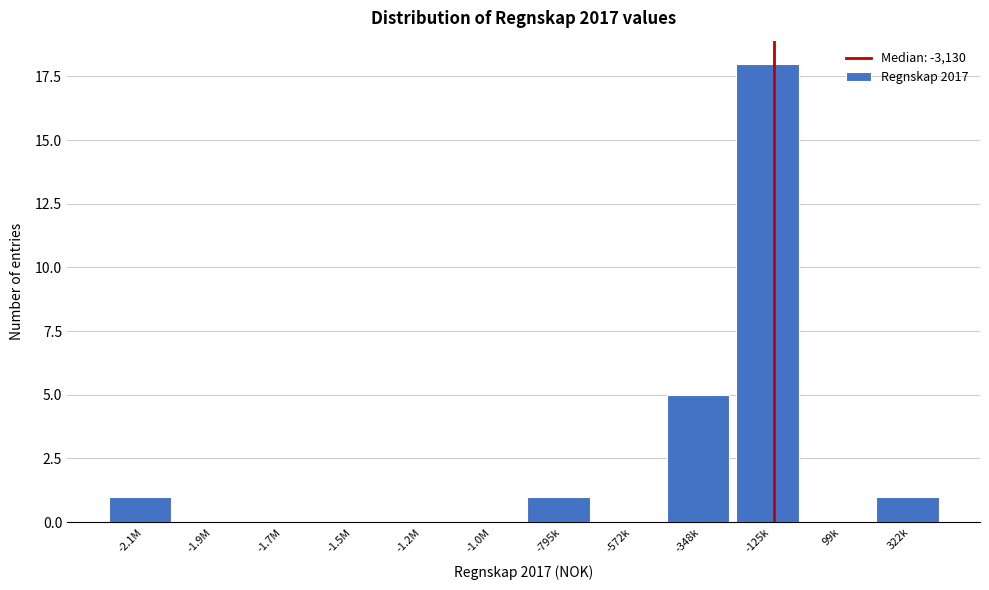

Reading right to left, extract all data points from this chart.

322k=1	99k=0	-125k=18	-348k=5	-572k=0	-795k=1	-1.0M=0	-1.2M=0	-1.5M=0	-1.7M=0	-1.9M=0	-2.1M=1